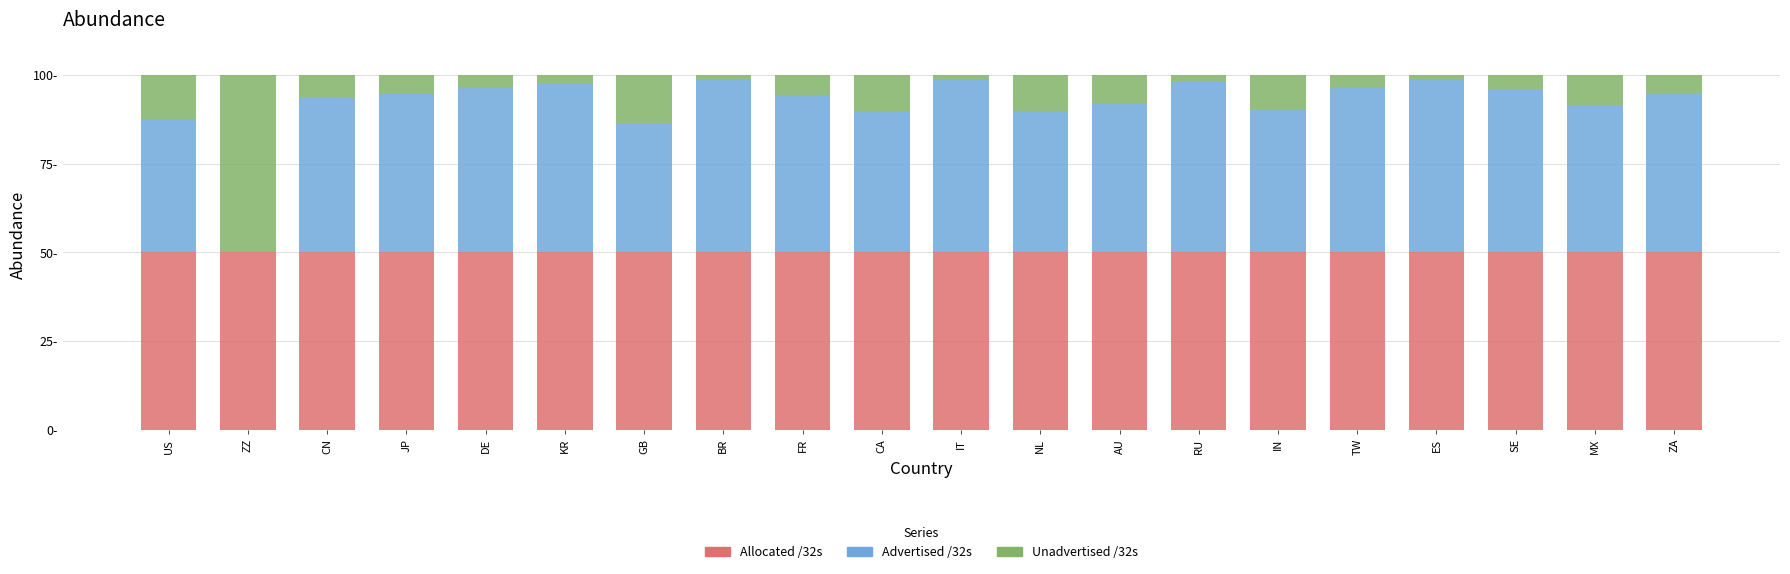

What are all the series names shown in the legend?

Allocated /32s, Advertised /32s, Unadvertised /32s